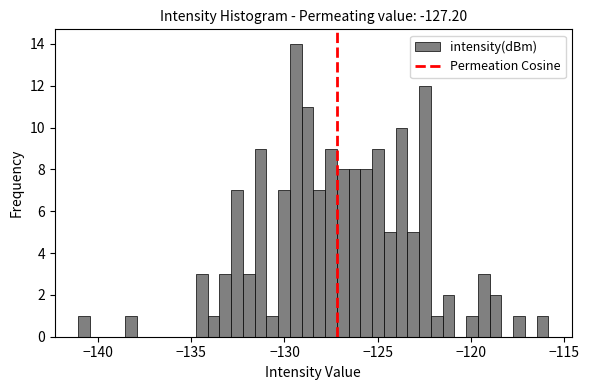

Read against the x-axis, roughly where is the centre of the tallest bar?

-129.5